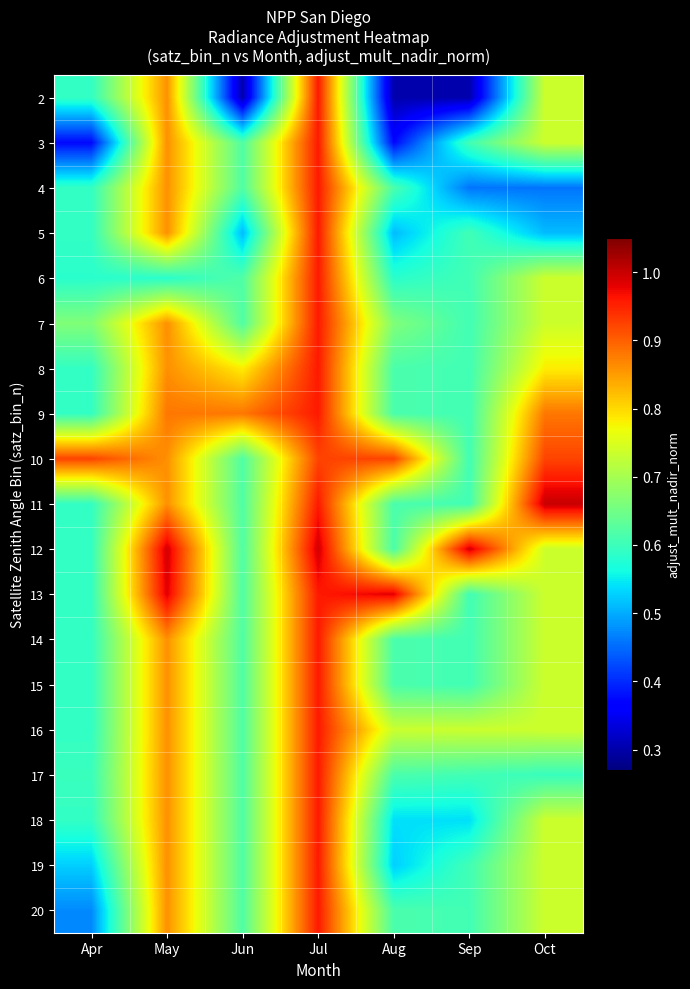

Which category has the lowest value across all series?

Jun